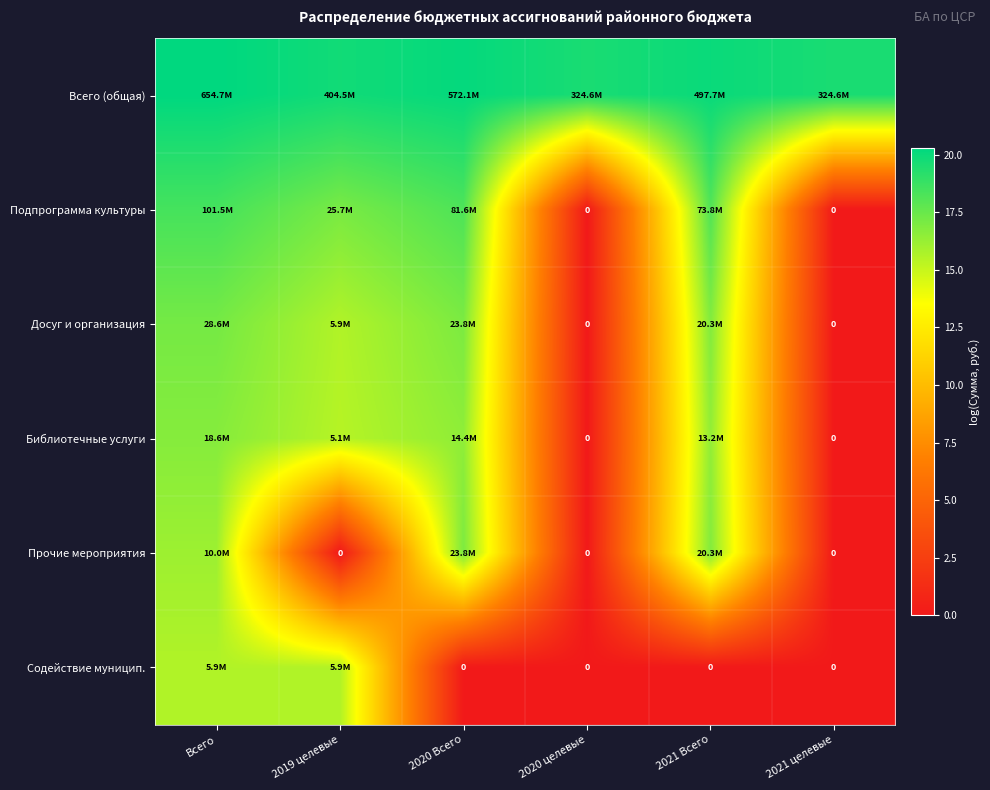

How many values in the Библиотечные услуги series are below 16?

3